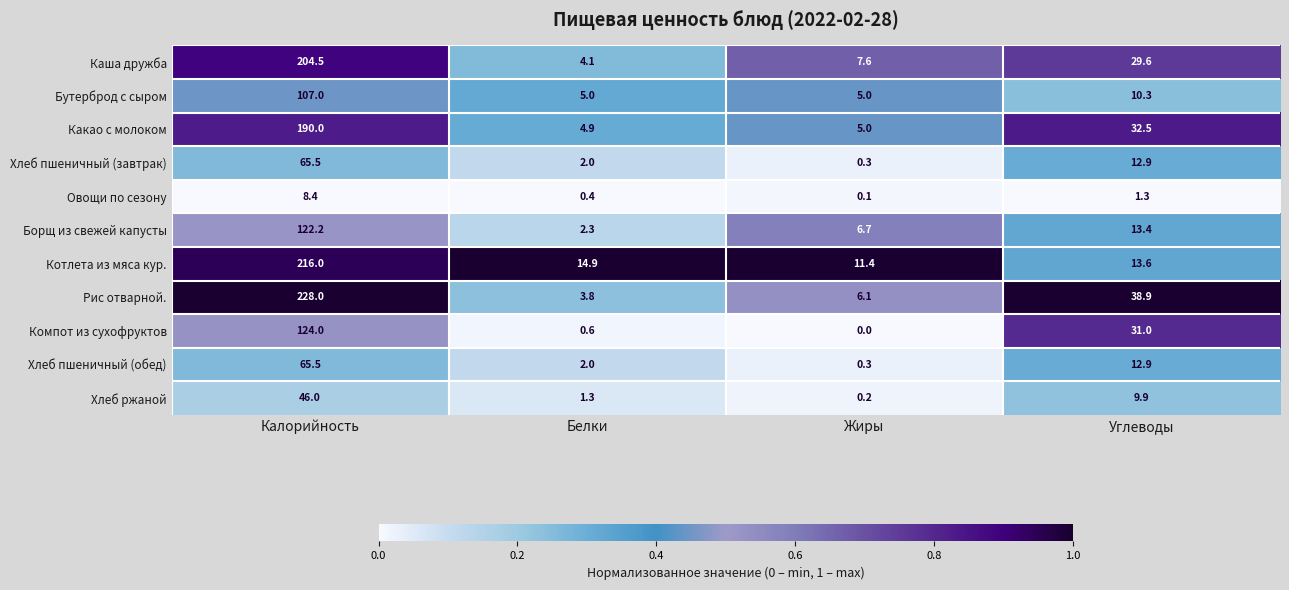

Rank the categories by Рис отварной. value from highest to lowest.

Калорийность, Углеводы, Жиры, Белки